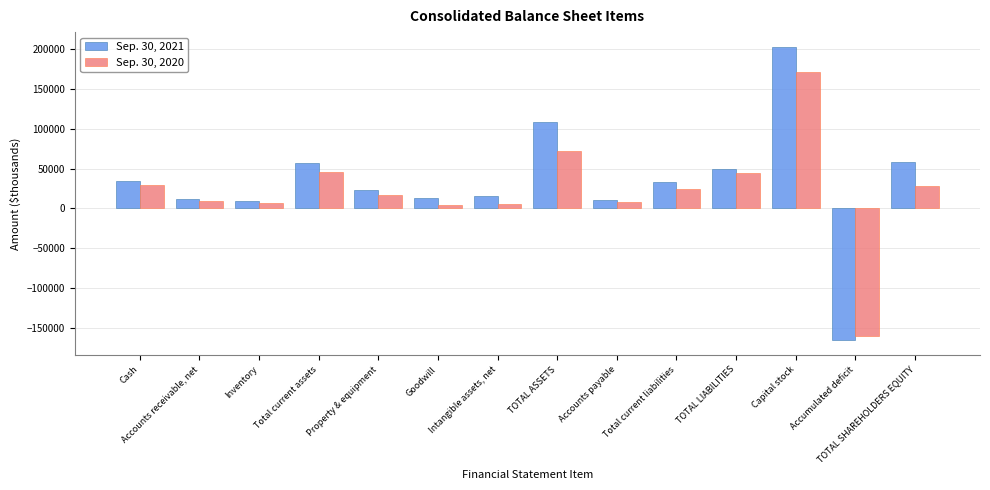

Which series has the largest range (max minus min)?

Sep. 30, 2021